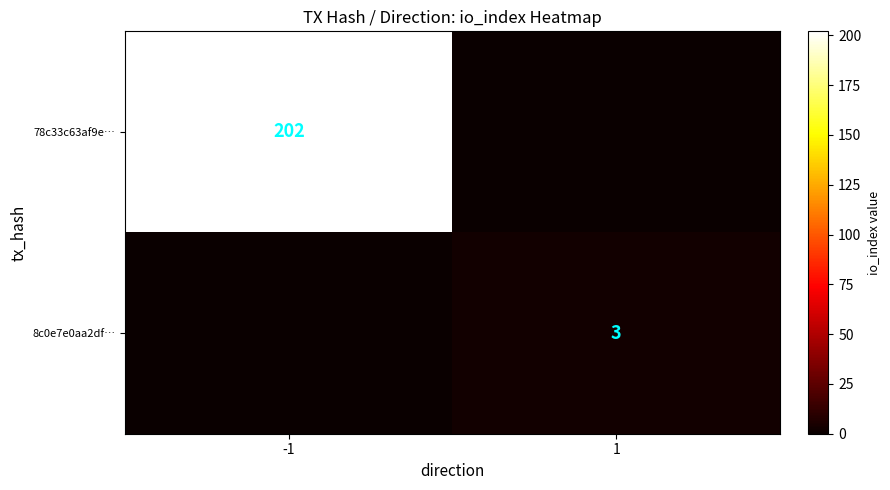

What is the maximum value shown in the chart?

202